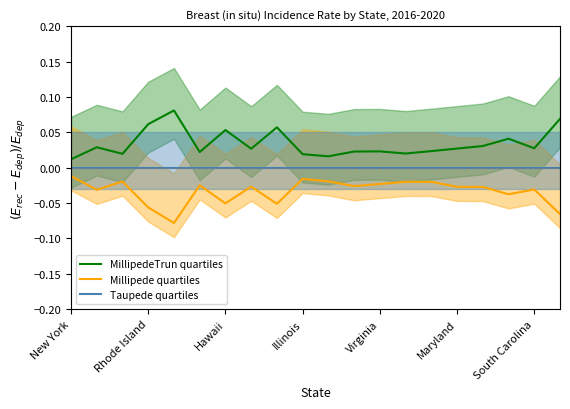

At 17, list the series in order from largest to smallest.

MillipedeTrun quartiles, Taupede quartiles, Millipede quartiles